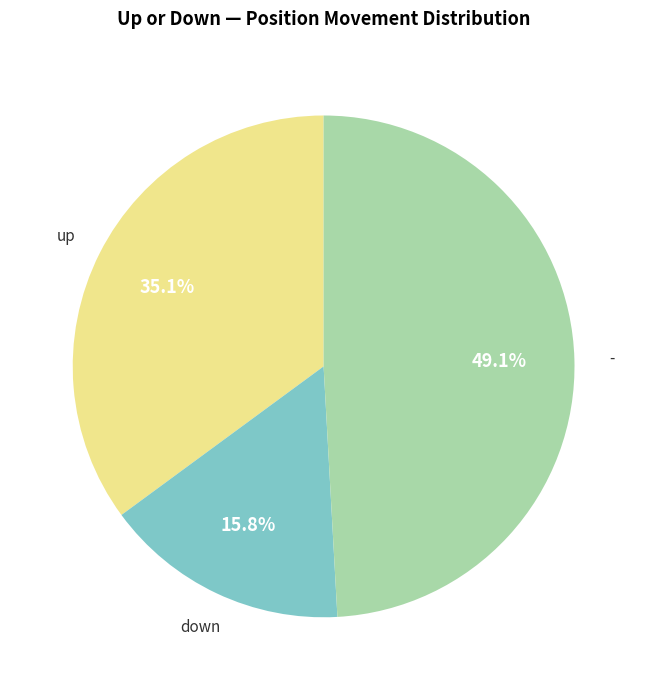

Does any single category account for the majority?

No